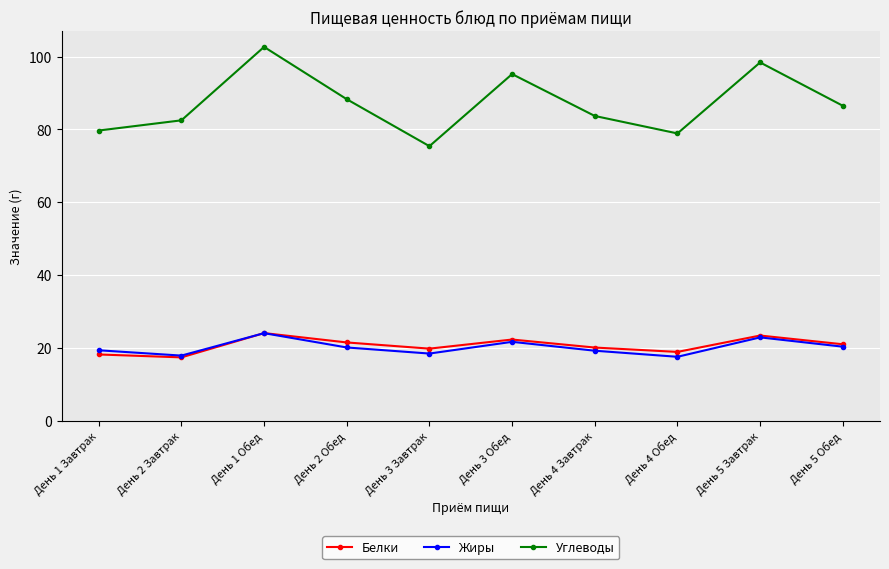

Which series has the largest total across all categories?

Углеводы